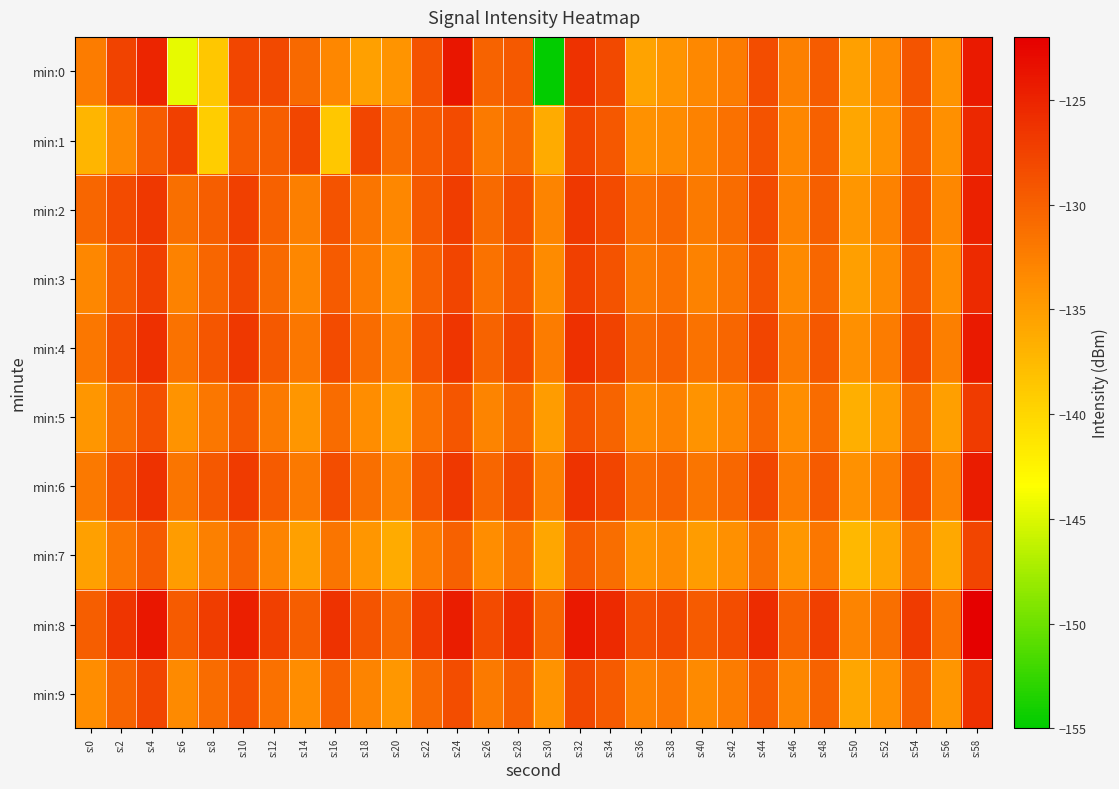

Reading right to left, extract all data points from this chart.

min:0: s:58=-124.2	s:56=-134.3	s:54=-129.0	s:52=-133.4	s:50=-135.3	s:48=-129.6	s:46=-132.6	s:44=-128.4	s:42=-132.3	s:40=-133.2	s:38=-134.3	s:36=-135.6	s:34=-128.2	s:32=-126.2	s:30=-154.9	s:28=-129.4	s:26=-130.2	s:24=-123.9	s:22=-128.9	s:20=-134.3	s:18=-135.3	s:16=-133.1	s:14=-130.7	s:12=-128.2	s:10=-127.8	s:8=-138.7	s:6=-144.5	s:4=-125.1	s:2=-127.6	s:0=-132.2
min:1: s:58=-125.4	s:56=-133.9	s:54=-129.7	s:52=-134.2	s:50=-135.8	s:48=-130.1	s:46=-133.2	s:44=-128.9	s:42=-131.4	s:40=-132.8	s:38=-133.5	s:36=-134.1	s:34=-129.3	s:32=-127.8	s:30=-136.2	s:28=-130.7	s:26=-132.1	s:24=-128.3	s:22=-129.5	s:20=-131.0	s:18=-127.8	s:16=-138.6	s:14=-127.9	s:12=-129.8	s:10=-129.6	s:8=-139.2	s:6=-127.4	s:4=-129.7	s:2=-133.4	s:0=-137.2
min:2: s:58=-124.8	s:56=-133.1	s:54=-128.6	s:52=-132.8	s:50=-134.5	s:48=-129.9	s:46=-132.7	s:44=-128.3	s:42=-131.0	s:40=-132.1	s:38=-130.6	s:36=-131.4	s:34=-128.2	s:32=-126.7	s:30=-132.9	s:28=-128.5	s:26=-130.8	s:24=-127.1	s:22=-129.4	s:20=-133.2	s:18=-131.7	s:16=-128.9	s:14=-132.5	s:12=-130.1	s:10=-127.4	s:8=-129.8	s:6=-131.2	s:4=-126.7	s:2=-128.3	s:0=-130.5
min:3: s:58=-125.5	s:56=-133.8	s:54=-129.3	s:52=-133.5	s:50=-135.2	s:48=-130.6	s:46=-133.4	s:44=-129.0	s:42=-131.7	s:40=-132.8	s:38=-131.3	s:36=-132.1	s:34=-128.9	s:32=-127.4	s:30=-133.6	s:28=-129.2	s:26=-131.5	s:24=-127.8	s:22=-130.1	s:20=-134.0	s:18=-132.3	s:16=-129.6	s:14=-133.2	s:12=-130.8	s:10=-128.1	s:8=-130.4	s:6=-132.8	s:4=-127.3	s:2=-129.7	s:0=-133.1
min:4: s:58=-124.2	s:56=-132.5	s:54=-128.0	s:52=-132.2	s:50=-133.9	s:48=-129.3	s:46=-132.1	s:44=-127.7	s:42=-130.4	s:40=-131.5	s:38=-130.0	s:36=-130.8	s:34=-127.6	s:32=-126.1	s:30=-132.3	s:28=-127.9	s:26=-130.2	s:24=-126.5	s:22=-128.8	s:20=-132.7	s:18=-131.0	s:16=-128.2	s:14=-131.8	s:12=-129.4	s:10=-126.7	s:8=-129.1	s:6=-131.5	s:4=-126.0	s:2=-128.4	s:0=-131.8
min:5: s:58=-126.9	s:56=-135.2	s:54=-130.7	s:52=-134.9	s:50=-136.6	s:48=-131.0	s:46=-133.8	s:44=-130.4	s:42=-133.1	s:40=-134.2	s:38=-132.7	s:36=-133.5	s:34=-130.3	s:32=-128.8	s:30=-135.0	s:28=-130.6	s:26=-132.9	s:24=-129.2	s:22=-131.5	s:20=-135.4	s:18=-133.7	s:16=-130.9	s:14=-134.5	s:12=-132.1	s:10=-129.4	s:8=-131.8	s:6=-134.2	s:4=-128.7	s:2=-131.1	s:0=-134.5
min:6: s:58=-124.4	s:56=-132.7	s:54=-128.2	s:52=-132.4	s:50=-134.1	s:48=-129.5	s:46=-132.3	s:44=-127.9	s:42=-130.6	s:40=-131.7	s:38=-130.2	s:36=-131.0	s:34=-127.8	s:32=-126.3	s:30=-132.5	s:28=-128.1	s:26=-130.4	s:24=-126.7	s:22=-129.0	s:20=-132.9	s:18=-131.2	s:16=-128.4	s:14=-132.0	s:12=-129.6	s:10=-126.9	s:8=-129.3	s:6=-131.7	s:4=-126.2	s:2=-128.6	s:0=-132.0
min:7: s:58=-127.7	s:56=-136.0	s:54=-131.5	s:52=-135.7	s:50=-137.4	s:48=-131.8	s:46=-134.6	s:44=-131.2	s:42=-133.9	s:40=-135.0	s:38=-133.5	s:36=-134.3	s:34=-131.1	s:32=-129.6	s:30=-135.8	s:28=-131.4	s:26=-133.7	s:24=-130.0	s:22=-132.3	s:20=-136.2	s:18=-134.5	s:16=-131.7	s:14=-135.3	s:12=-132.9	s:10=-130.2	s:8=-132.6	s:6=-135.0	s:4=-129.5	s:2=-131.9	s:0=-135.3
min:8: s:58=-122.2	s:56=-131.5	s:54=-127.0	s:52=-131.2	s:50=-132.9	s:48=-127.3	s:46=-130.1	s:44=-125.7	s:42=-128.4	s:40=-129.5	s:38=-128.0	s:36=-128.8	s:34=-125.6	s:32=-124.1	s:30=-130.3	s:28=-125.9	s:26=-128.2	s:24=-124.5	s:22=-126.8	s:20=-130.7	s:18=-129.0	s:16=-126.2	s:14=-129.8	s:12=-127.4	s:10=-124.7	s:8=-127.1	s:6=-129.5	s:4=-124.0	s:2=-126.4	s:0=-129.8
min:9: s:58=-126.1	s:56=-134.4	s:54=-129.9	s:52=-134.1	s:50=-135.8	s:48=-130.2	s:46=-133.0	s:44=-129.6	s:42=-132.3	s:40=-133.4	s:38=-131.9	s:36=-132.7	s:34=-129.5	s:32=-128.0	s:30=-134.2	s:28=-129.8	s:26=-132.1	s:24=-128.4	s:22=-130.7	s:20=-134.6	s:18=-132.9	s:16=-130.1	s:14=-133.7	s:12=-131.3	s:10=-128.6	s:8=-131.0	s:6=-133.4	s:4=-127.9	s:2=-130.3	s:0=-133.7